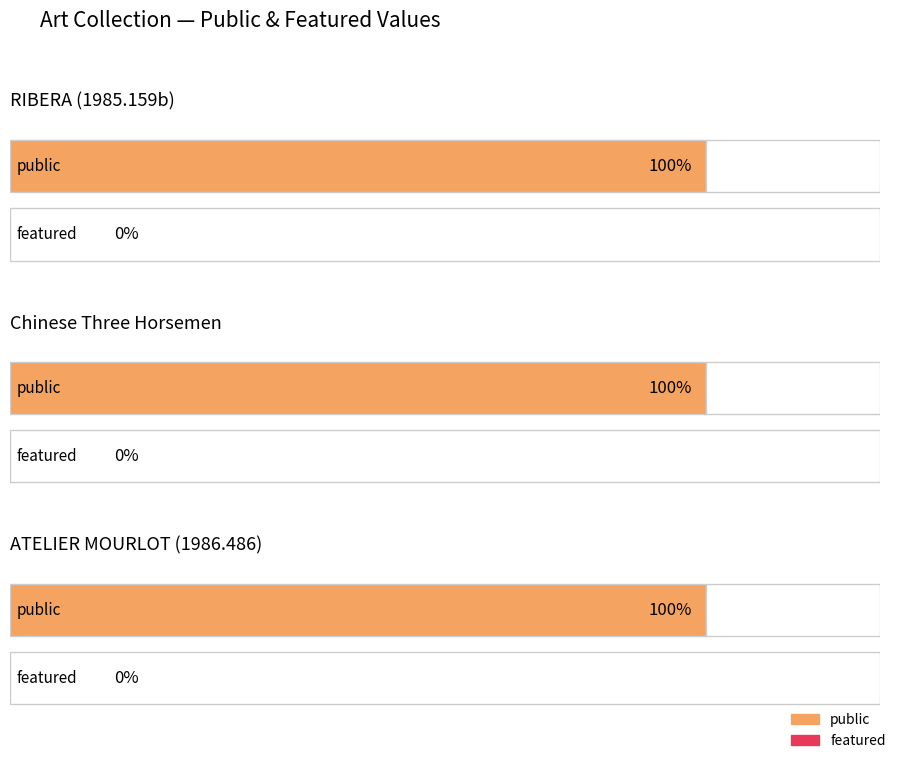

Which series has the widest spread of values?

public